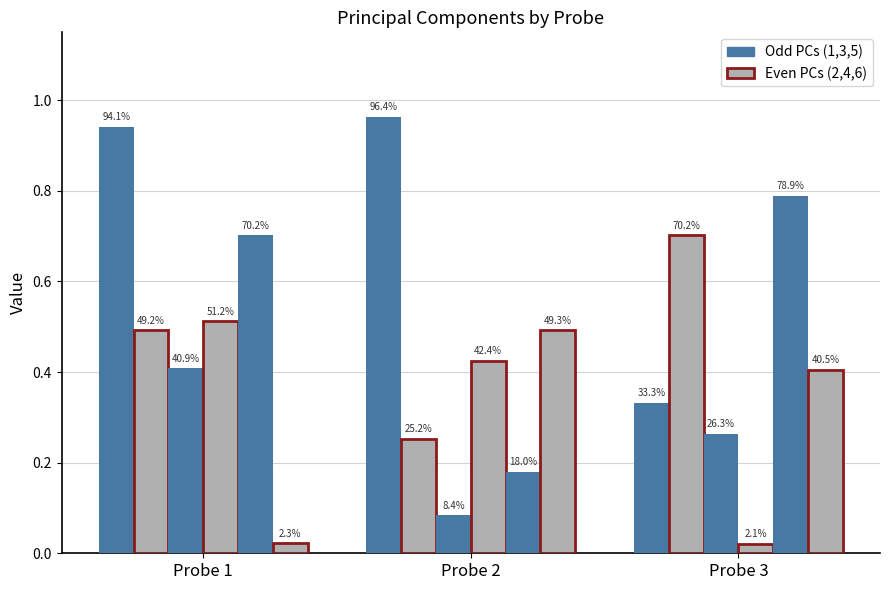

Does the chart contain stacked bars?

No